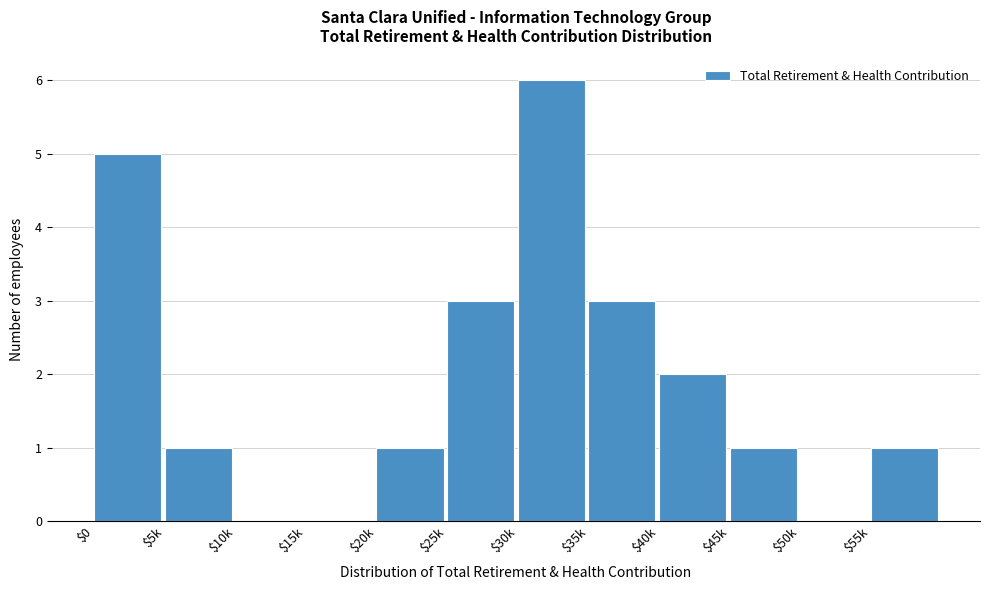

True or false: the data shows 2 at $40k.

True